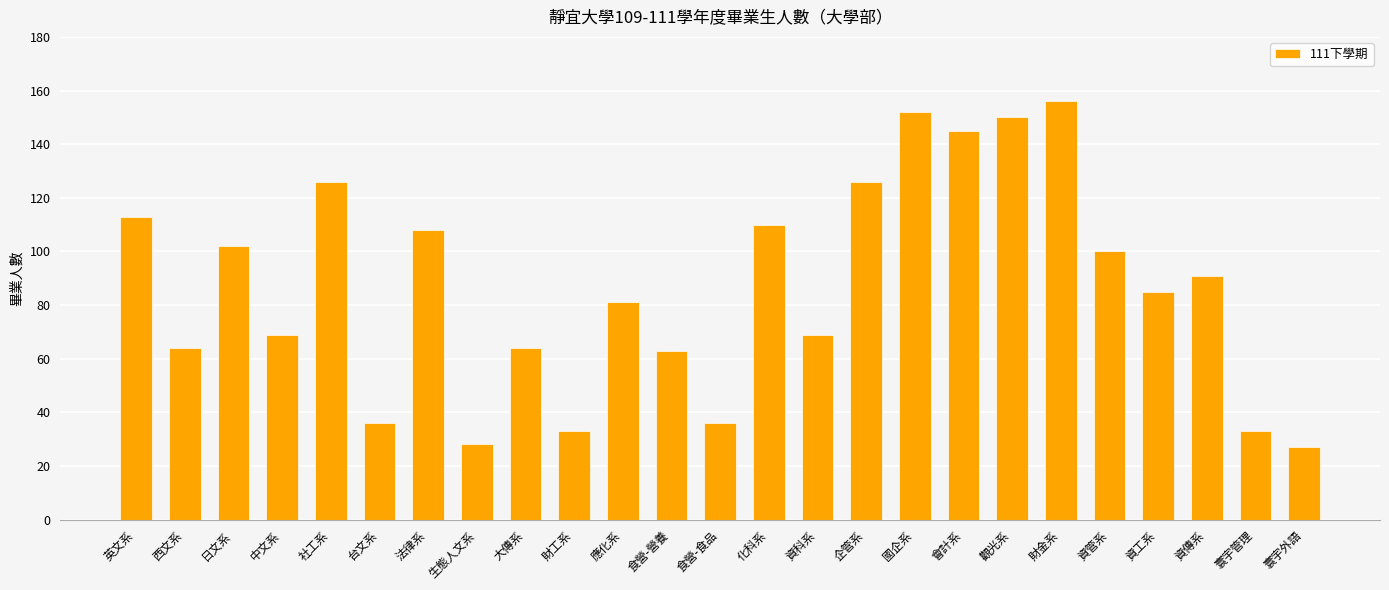

At which label does the data first exceed 85?

英文系